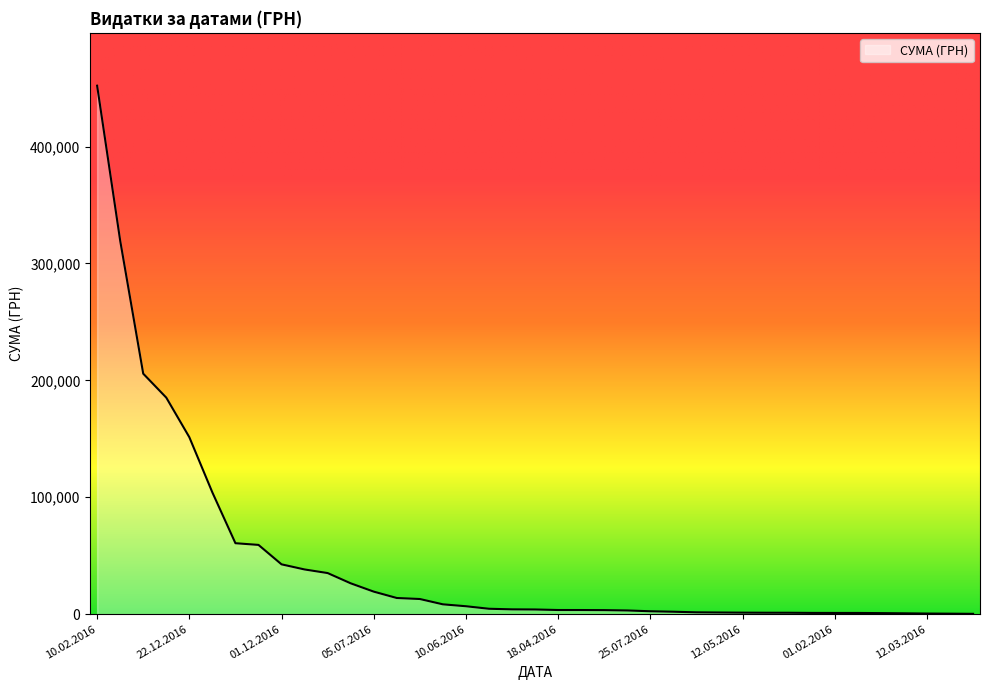

What is the difference between the maximum and minimum values?

451850.0